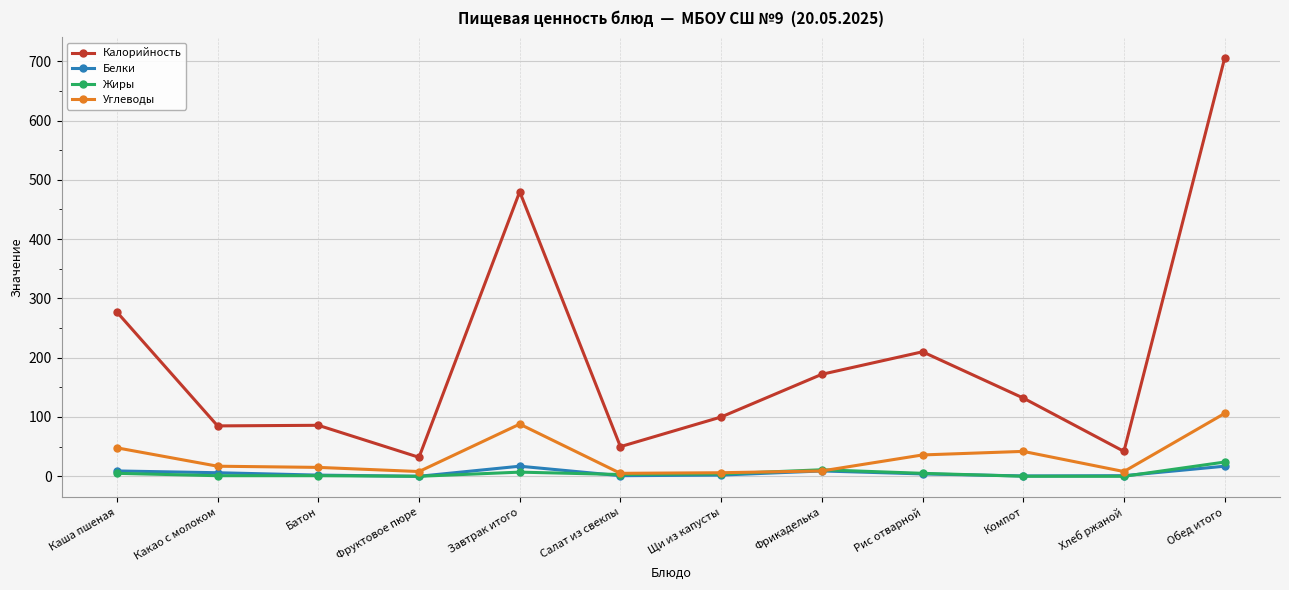

At which label does Калорийность reach its minimum?

Фруктовое пюре